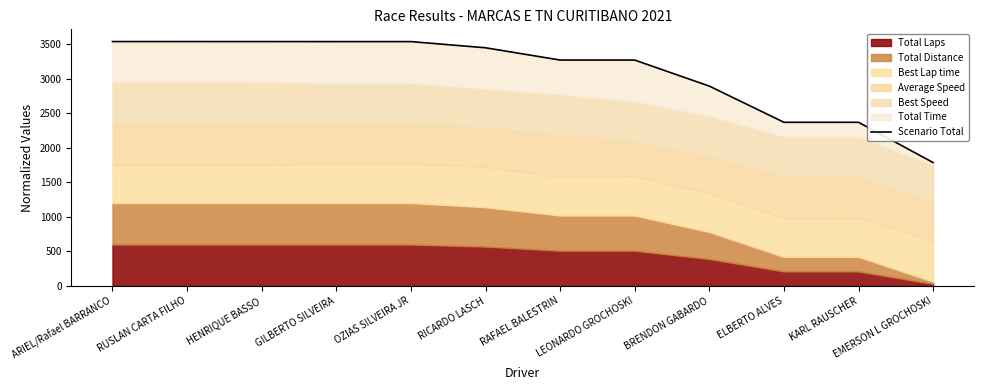

List the labels in order of value, smallest first.

EMERSON L GROCHOSKI, KARL RAUSCHER, ELBERTO ALVES, BRENDON GABARDO, LEONARDO GROCHOSKI, RAFAEL BALESTRIN, RICARDO LASCH, GILBERTO SILVEIRA, OZIAS SILVEIRA JR, HENRIQUE BASSO, RUSLAN CARTA FILHO, ARIEL/Rafael BARRANCO